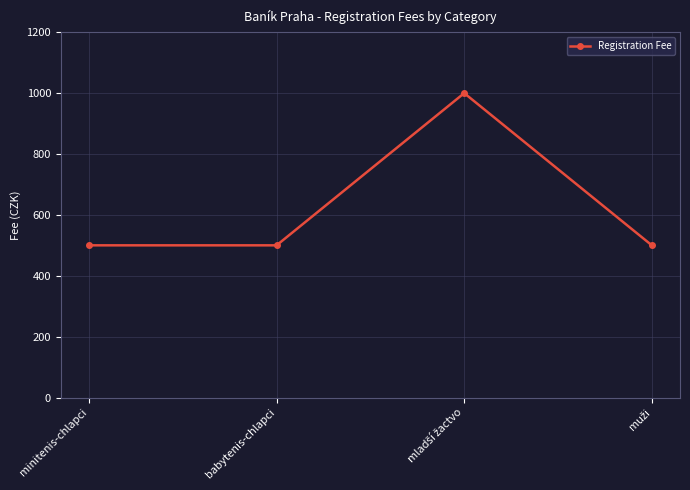

Reading right to left, what are all the values shown in this chart?

500	1000	500	500